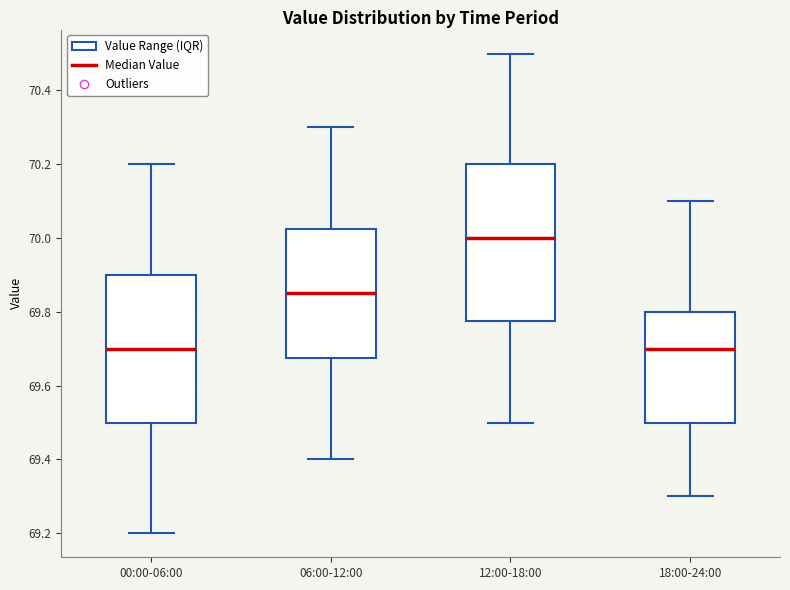

Where does the median line of the box for 12:00-18:00 sit on the y-axis? The values are not printed on the chart, so give them approximately, as read against the axis.

70.00